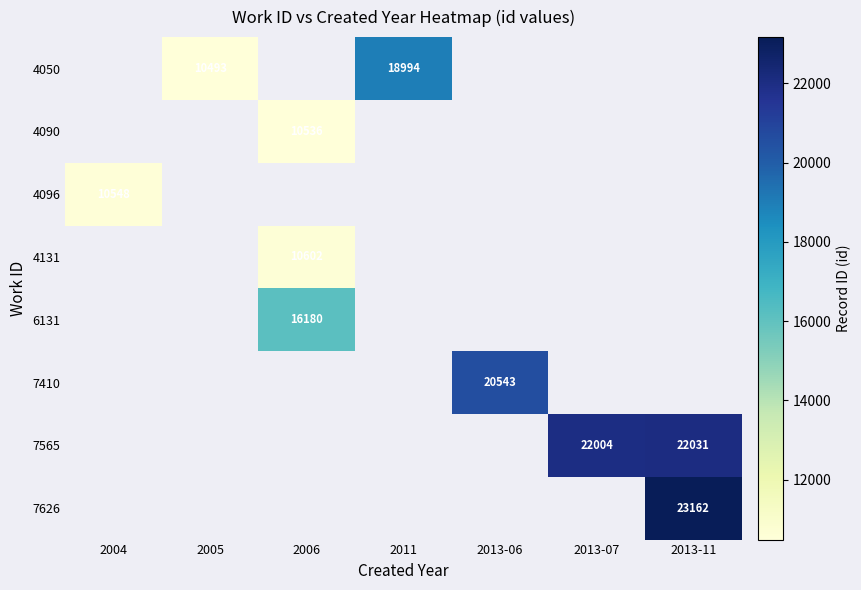

Which label corresponds to the largest value in the chart?

2013-11